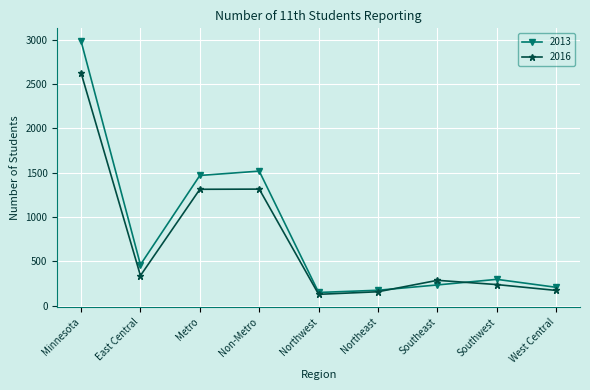

The 2013 series shows 461 at East Central. True or false?

True